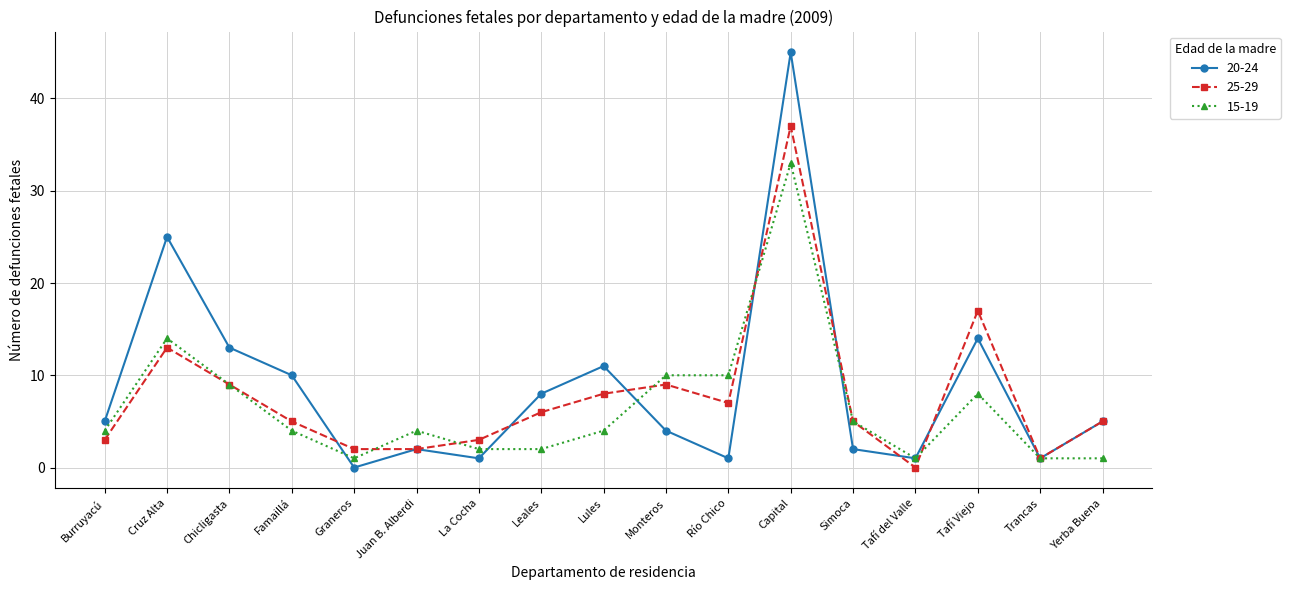

Is the value of 15-19 at Leales greater than the value of 20-24 at Tafí Viejo?

No